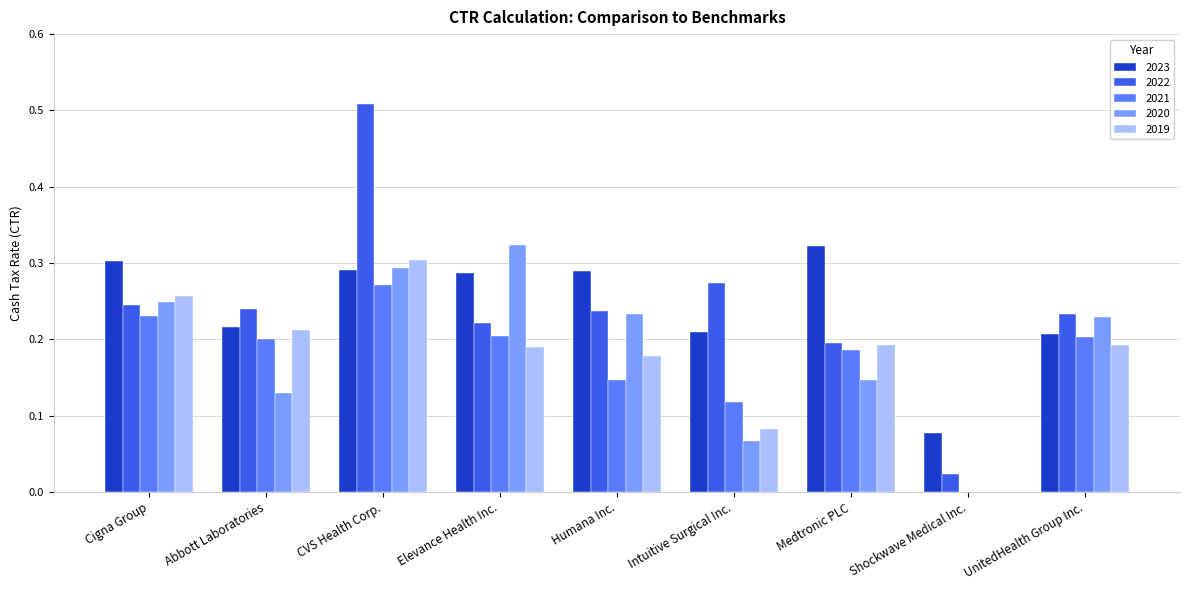

At which category is the sum across all series the highest?

CVS Health Corp.